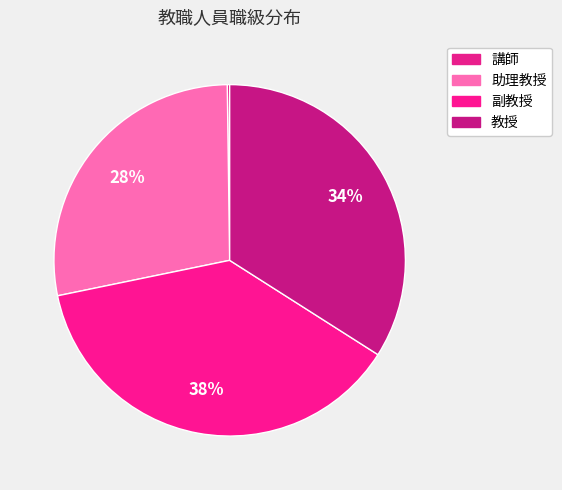

Which has a higher value, 教授 or 助理教授?

教授